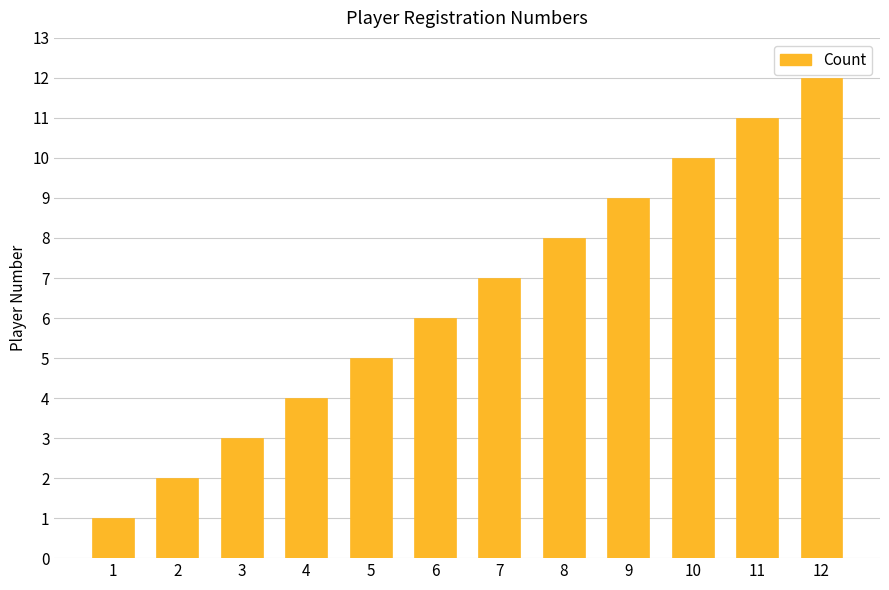

List the labels in order of value, largest first.

12, 11, 10, 9, 8, 7, 6, 5, 4, 3, 2, 1